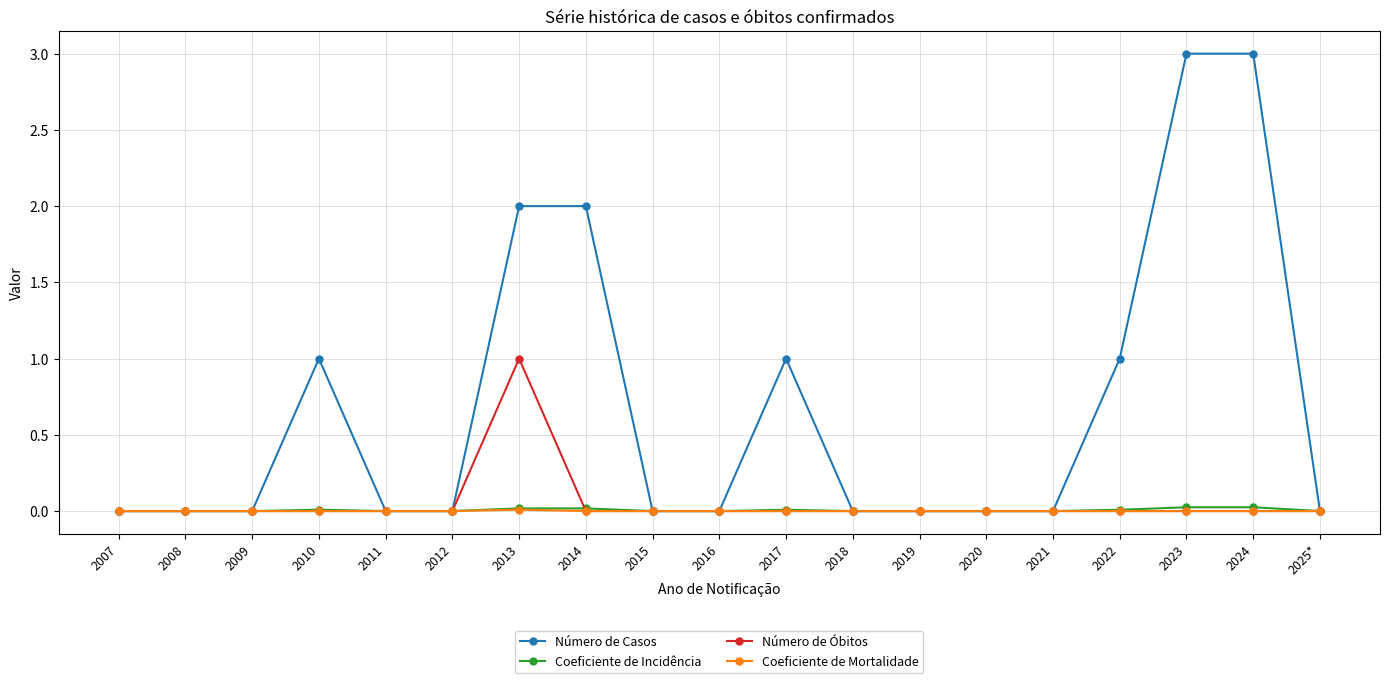

What is the approximate value of Número de Óbitos at 2013?

1.0